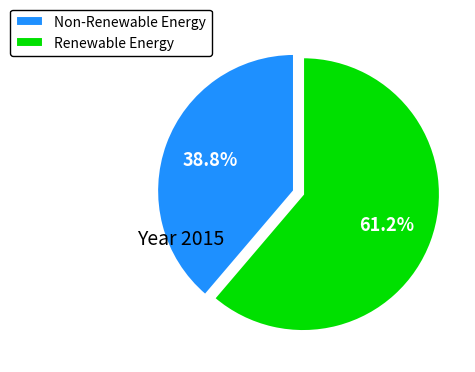

What is the ratio of the value at Renewable Energy to the value at Non-Renewable Energy?

1.6